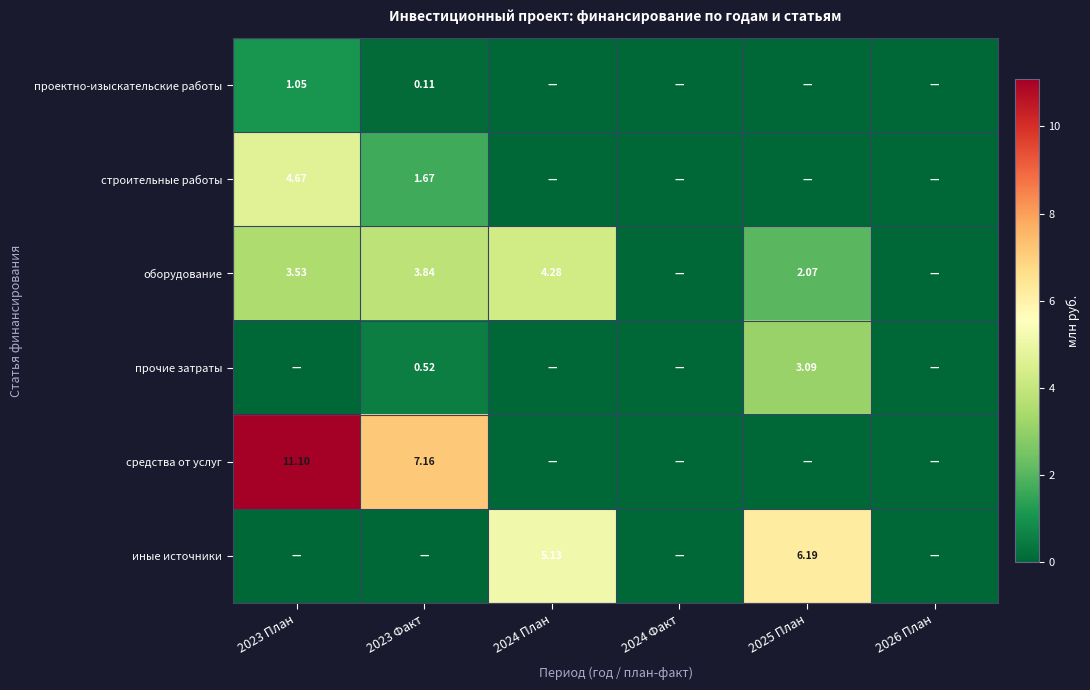

Is the value of строительные работы at 2023 План greater than the value of оборудование at 2025 План?

Yes